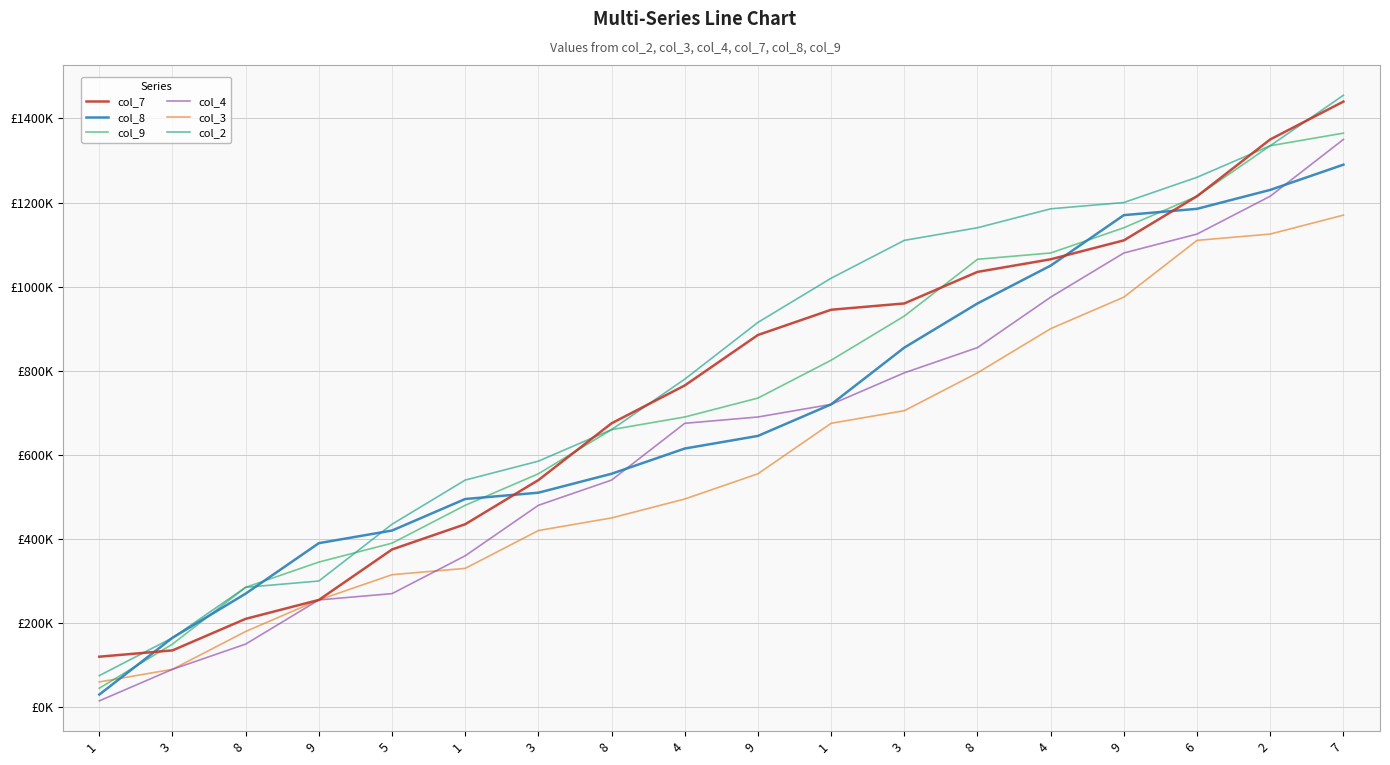

Is the value of col_8 at 4 greater than the value of col_4 at 3?

Yes